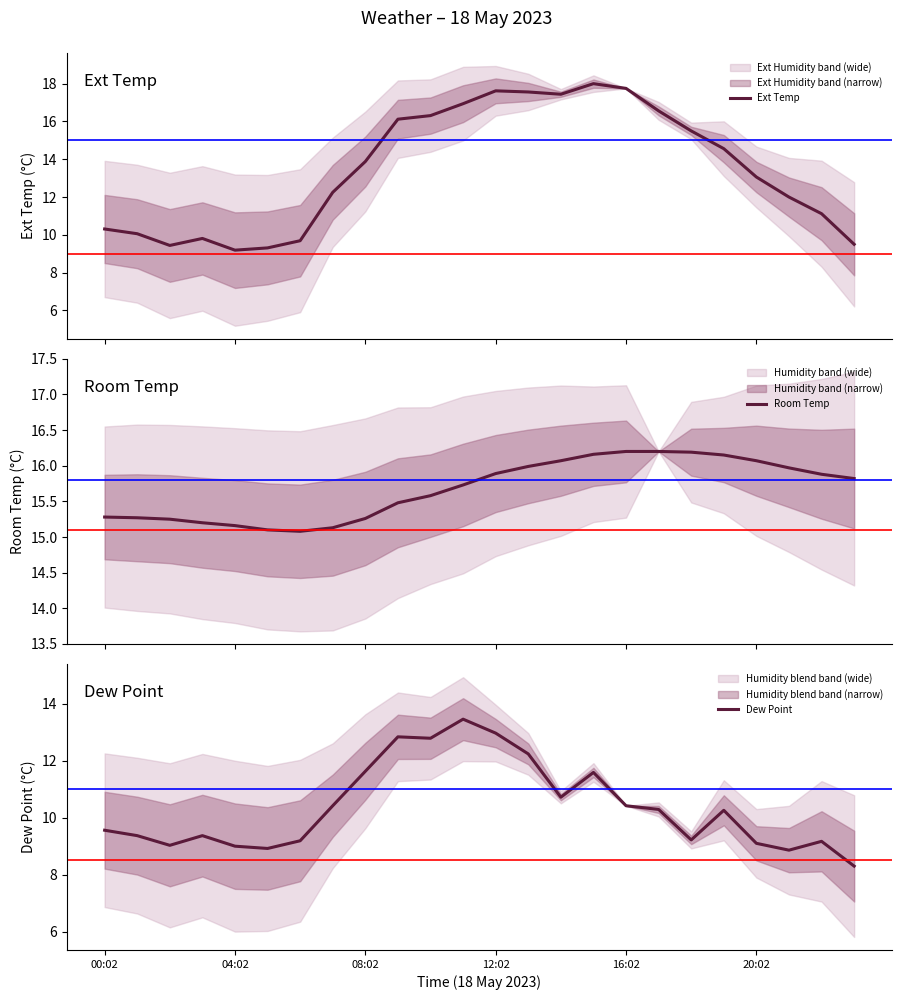

What is the highest value of the Ext Temp series?

18.0